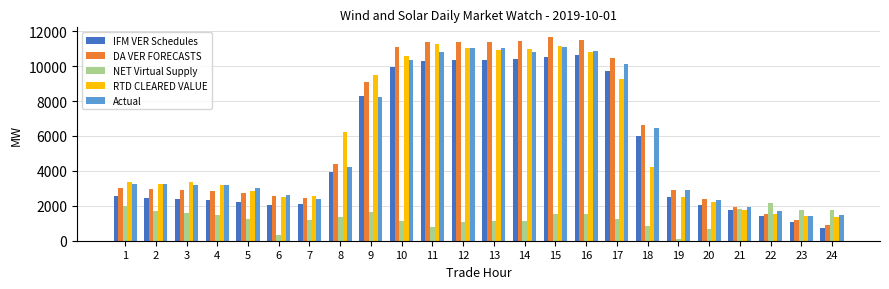

How many series are shown in this chart?

5